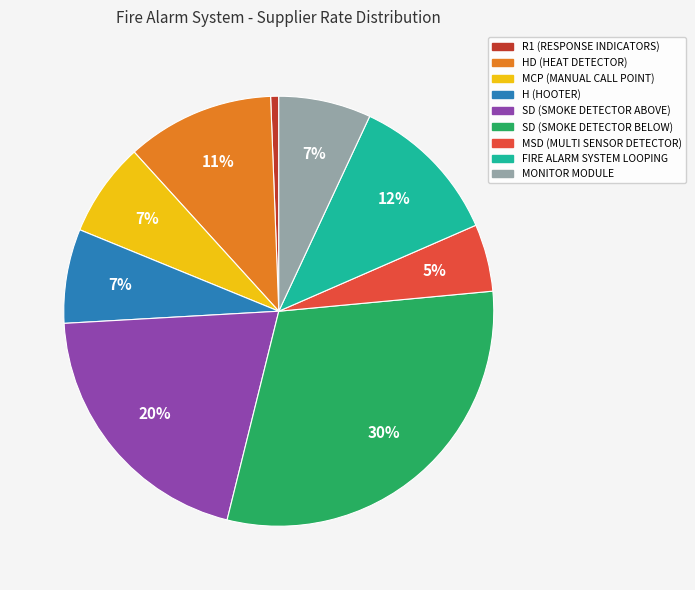

To the nearest percent, what portion does MSD (MULTI SENSOR DETECTOR) represent?

5%